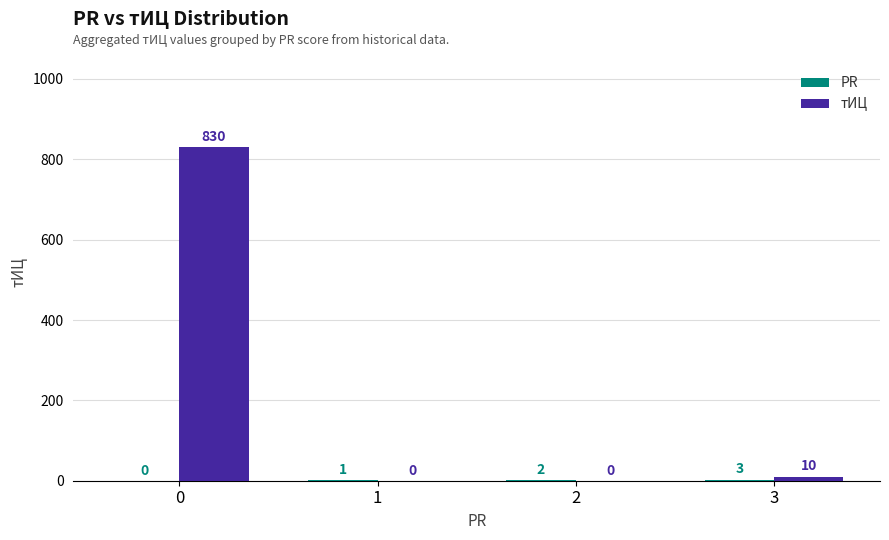

The value of тИЦ at 0 is 1412. True or false?

False